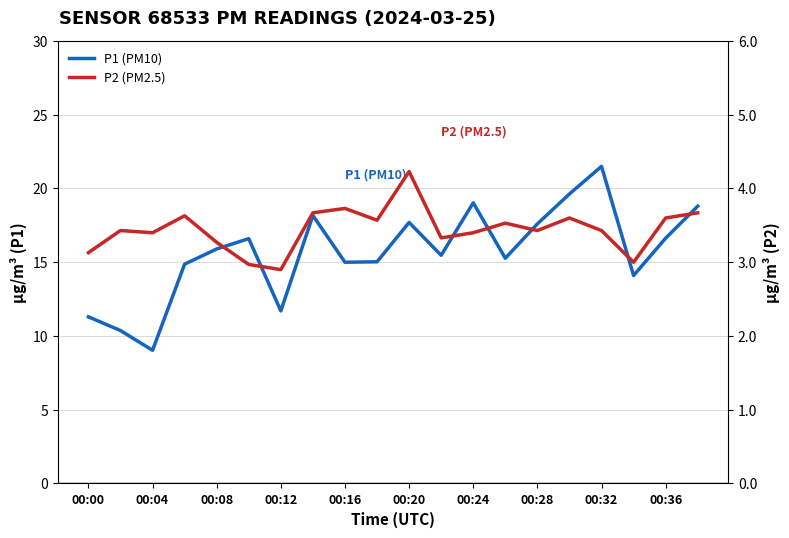

Reading left to right, transcribe all the data shown in this chart.

P1 (PM10): 11.3	10.4	9.0	14.9	15.9	16.6	11.7	18.2	15.0	15.0	17.7	15.5	19.0	15.3	17.6	19.6	21.5	14.1	16.6	18.8
P2 (PM2.5): 3.1	3.4	3.4	3.6	3.3	3.0	2.9	3.7	3.7	3.6	4.2	3.3	3.4	3.5	3.4	3.6	3.4	3.0	3.6	3.7